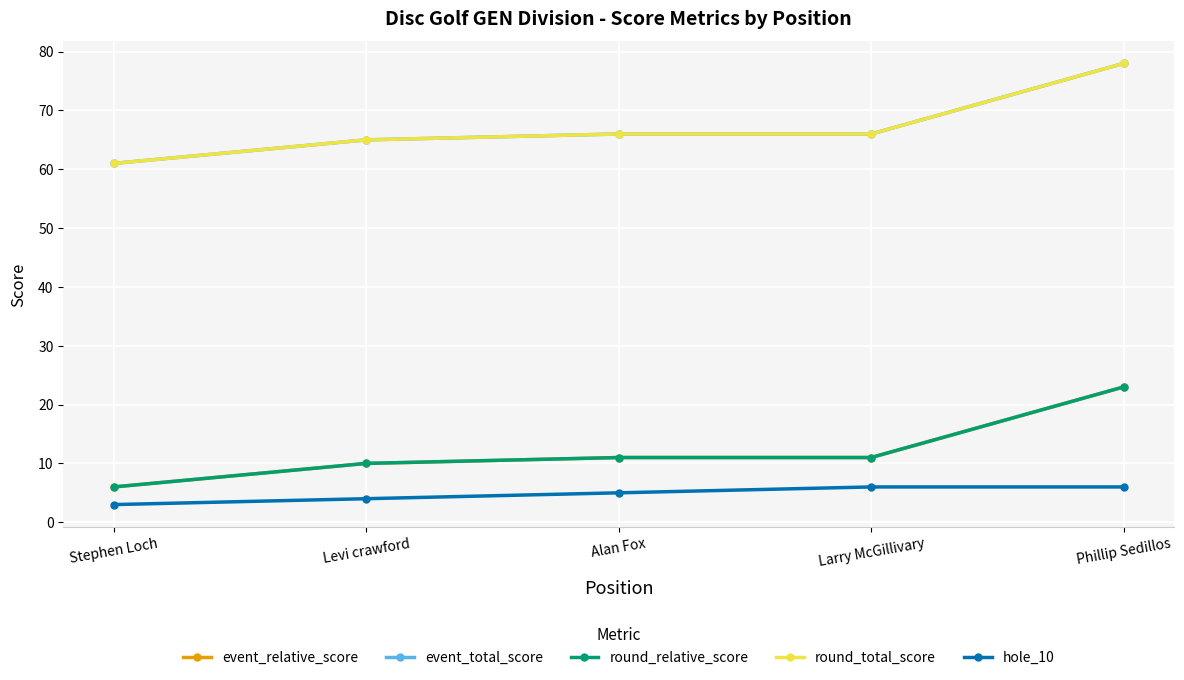

Which series has the largest total across all categories?

event_total_score